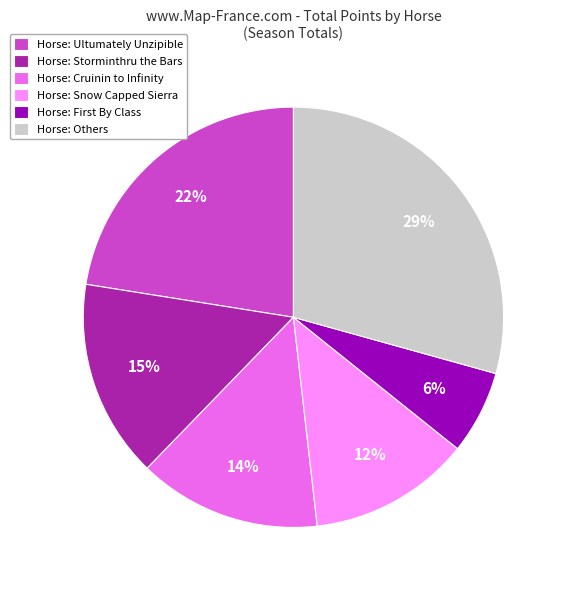

The Horse: Storminthru the Bars slice represents 4% of the pie. True or false?

False